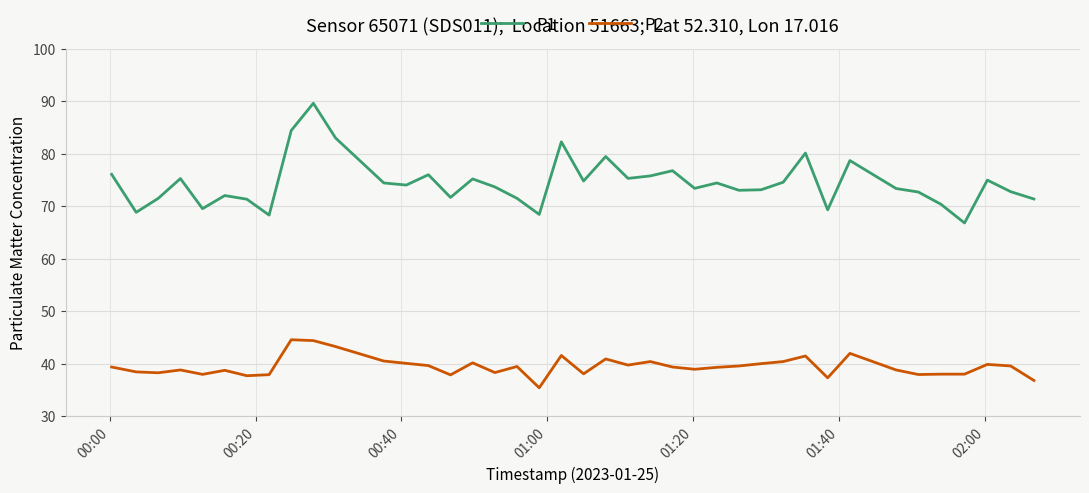

True or false: P2 and P1 cross at least once.

False